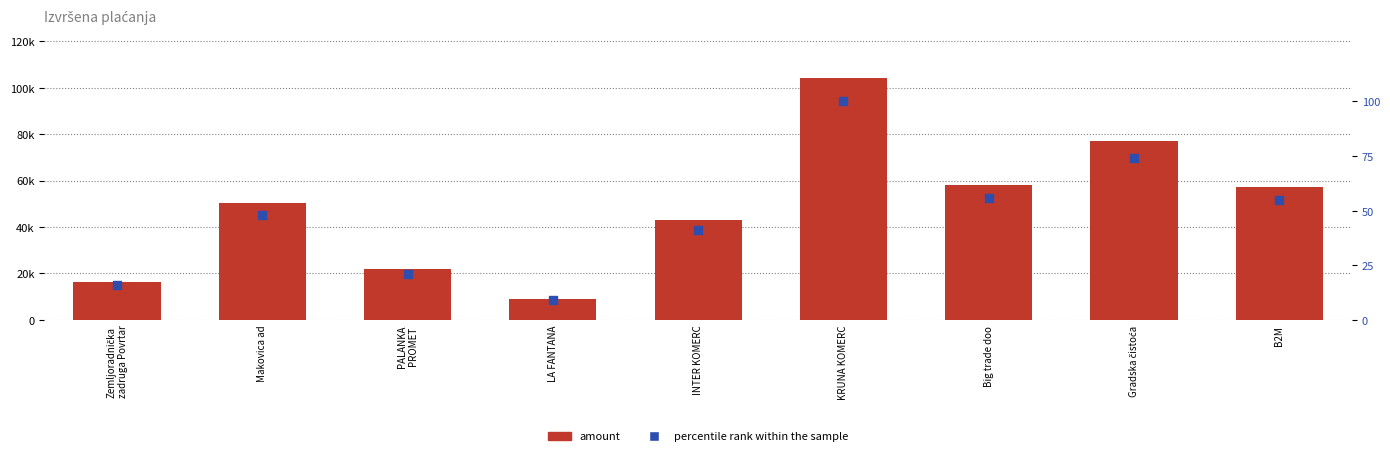

Which series has the largest Y range (max minus min)?

amount